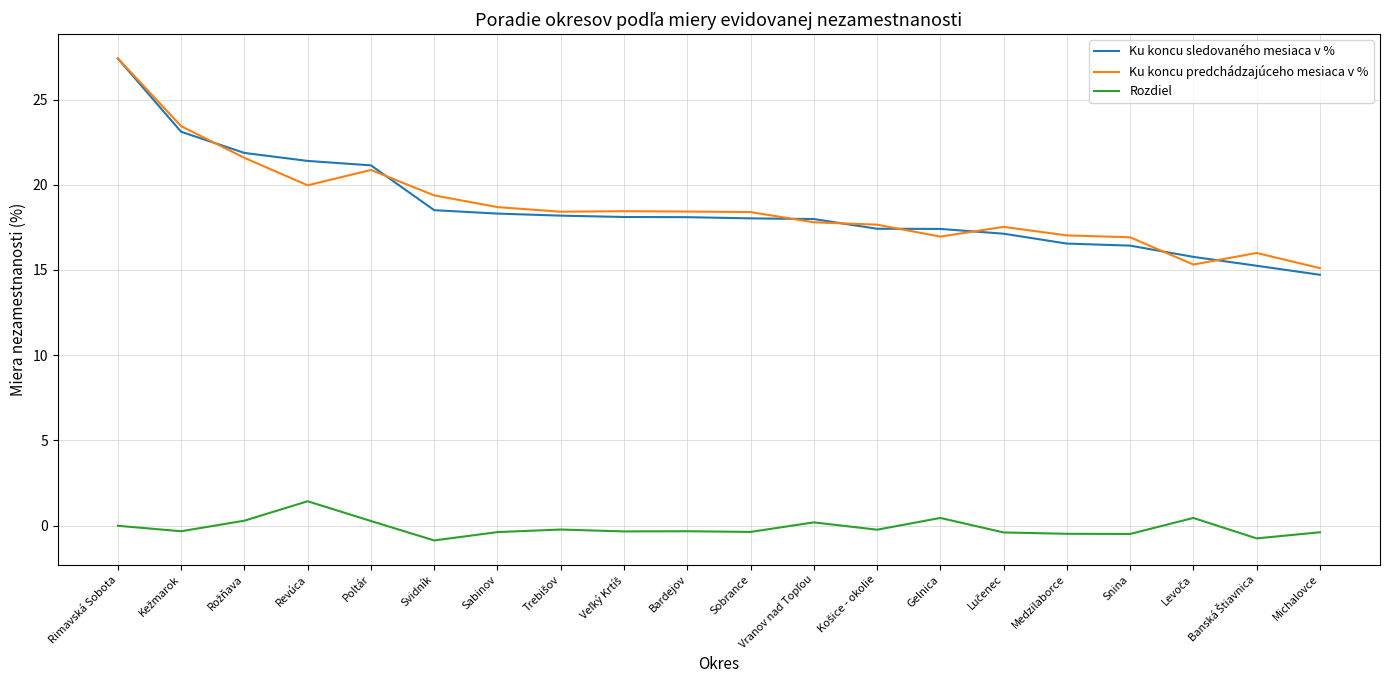

What is the sum of all Ku koncu predchádzajúceho mesiaca v % values?

375.4